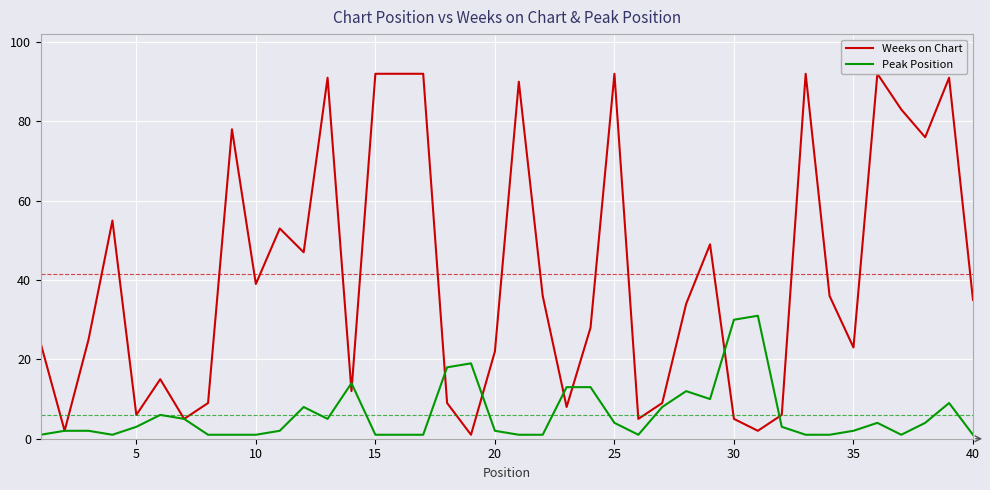

Is the value of Weeks on Chart at 22 greater than the value of Peak Position at 19?

Yes